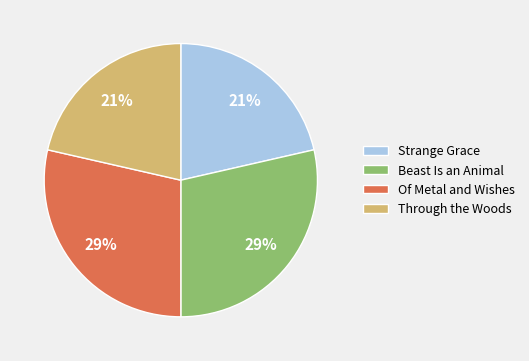

The Of Metal and Wishes slice represents 29% of the pie. True or false?

True